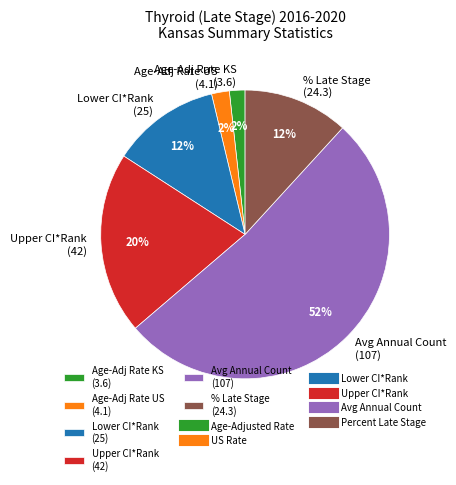

Count the number of slices in the pie.

6